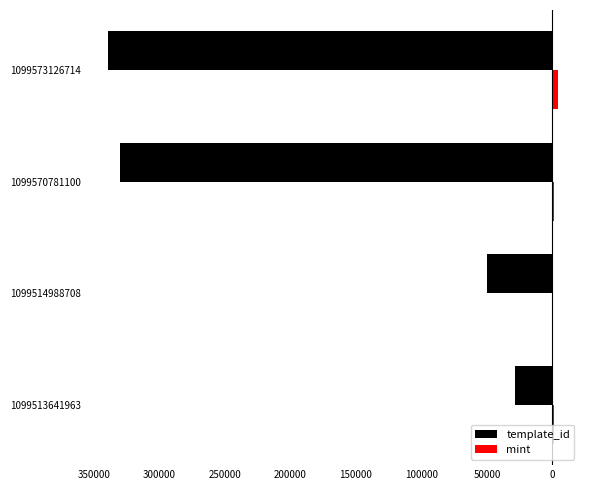

What are all the series names shown in the legend?

template_id, mint